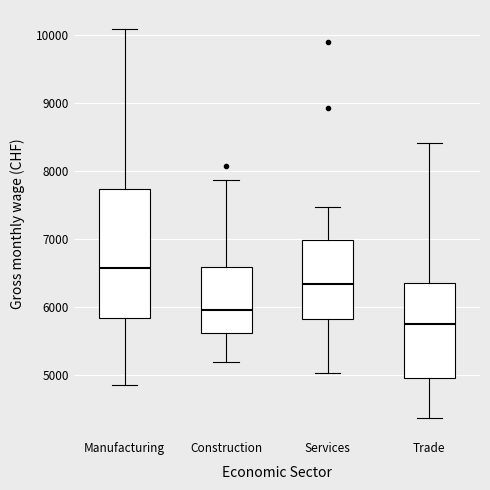

Where is the upper edge of the box for Construction on the y-axis? The values are not printed on the chart, so give them approximately, as read against the axis.

6600